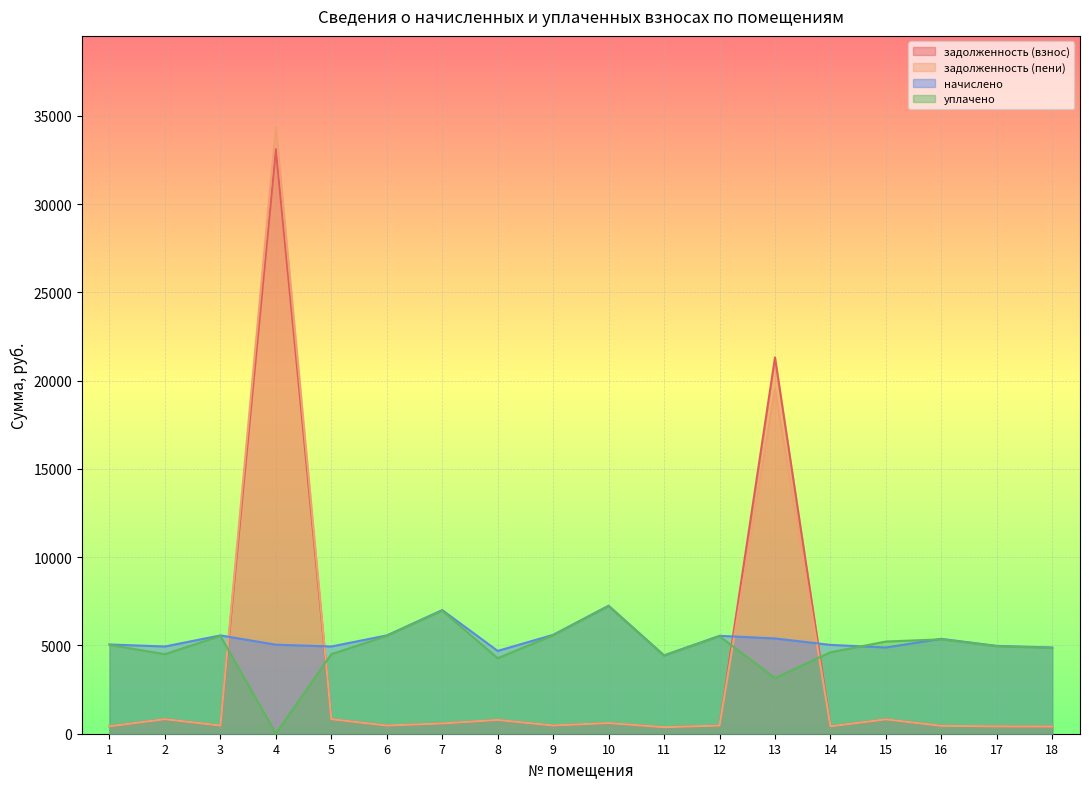

Rank the series at 17 from highest to lowest value.

начислено, уплачено, задолженность (взнос), задолженность (пени)